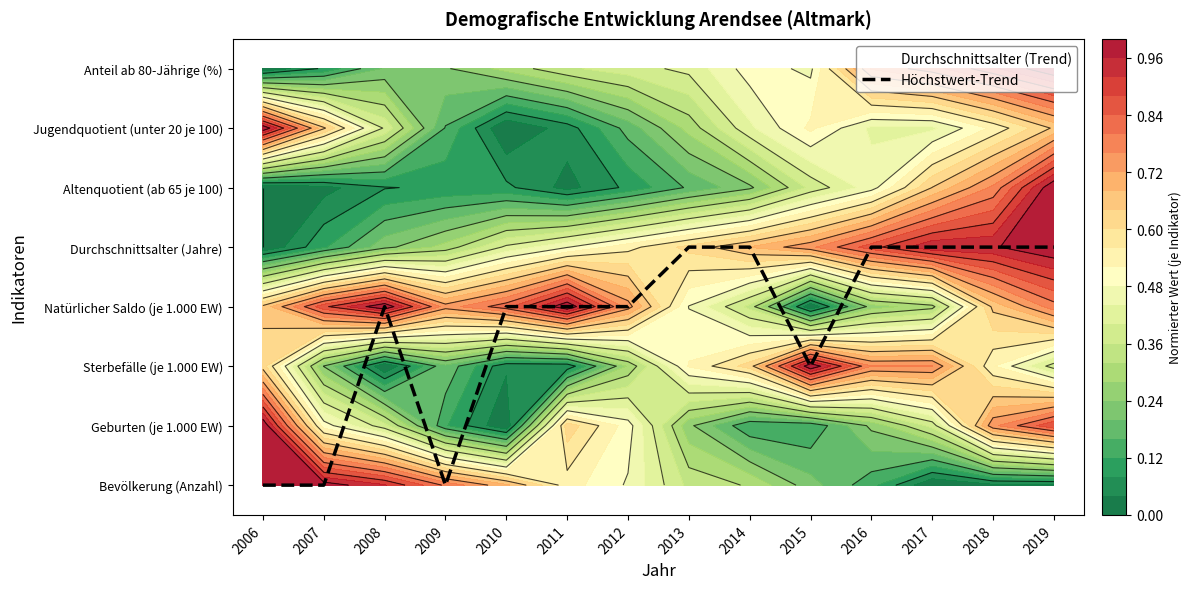

What is the sum of all Höchstwert-Trend values?

38